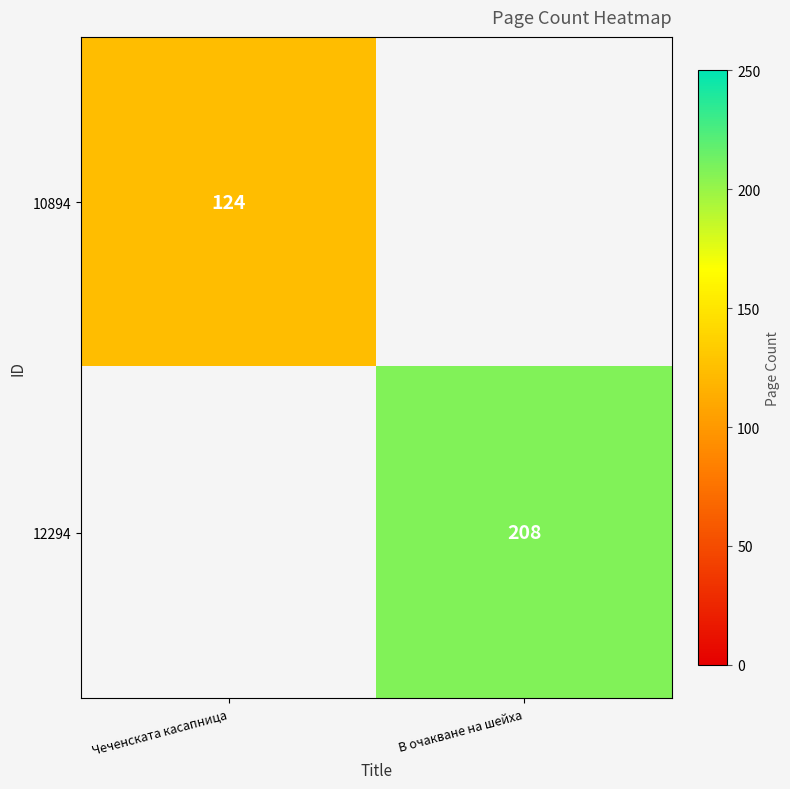

The value of 10894 at Чеченската касапница is 124. True or false?

True